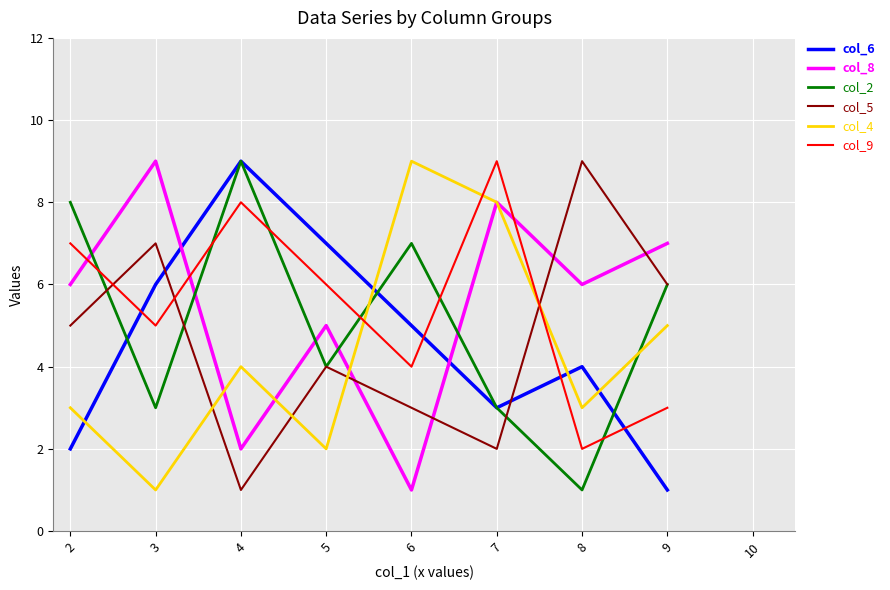

True or false: col_8 has more than 1 interior local peaks.

True